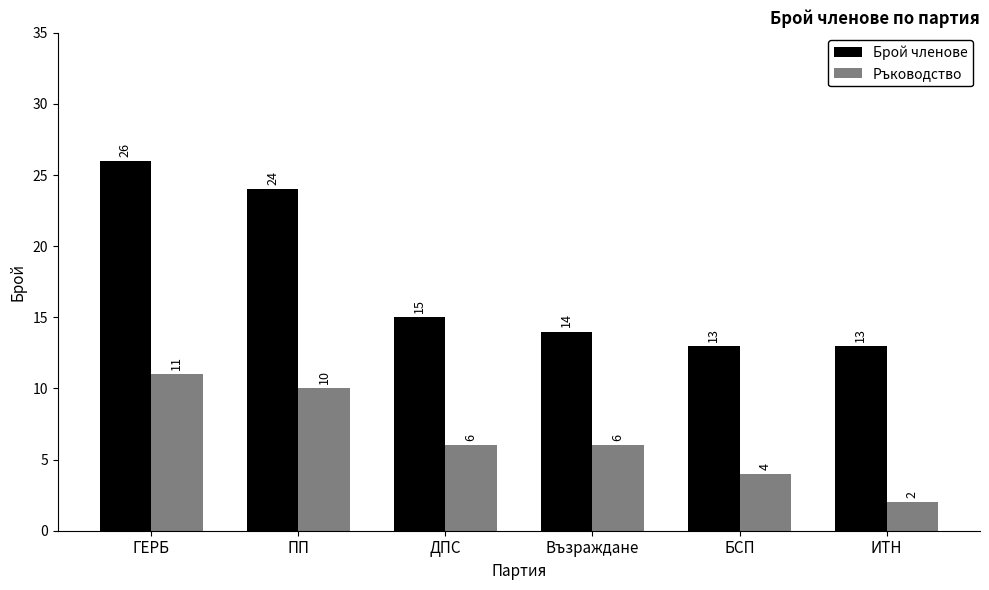

List the series in order of their peak value, highest first.

Брой членове, Ръководство